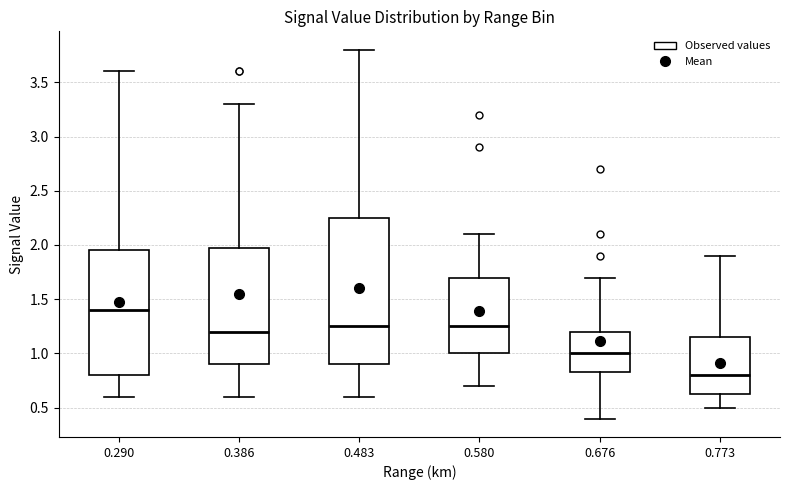

Where is the lower edge of the box at x = 0.580 on the y-axis? The values are not printed on the chart, so give them approximately, as read against the axis.

1.00